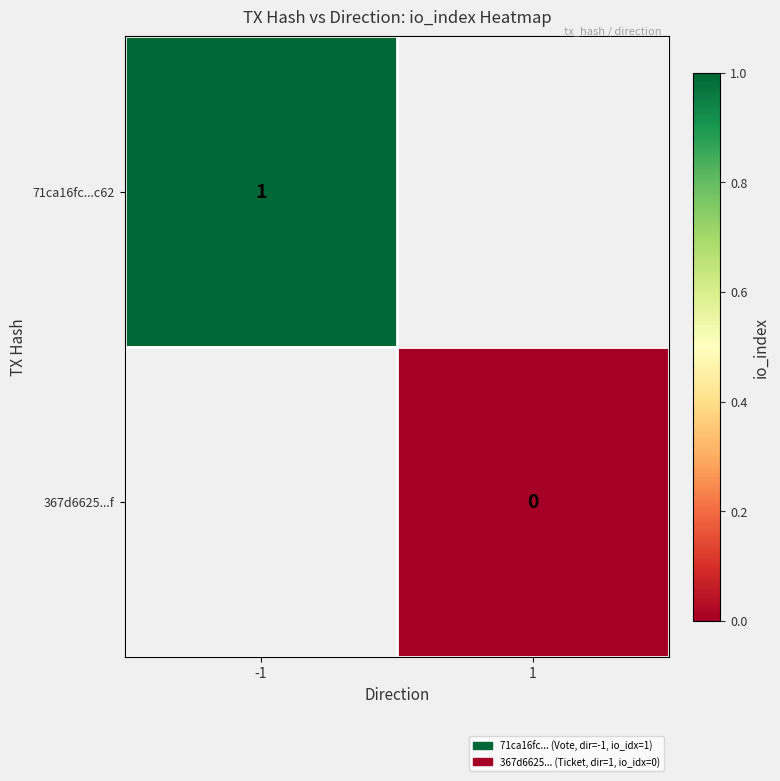

At how many categories does at least one series exceed 0?

1